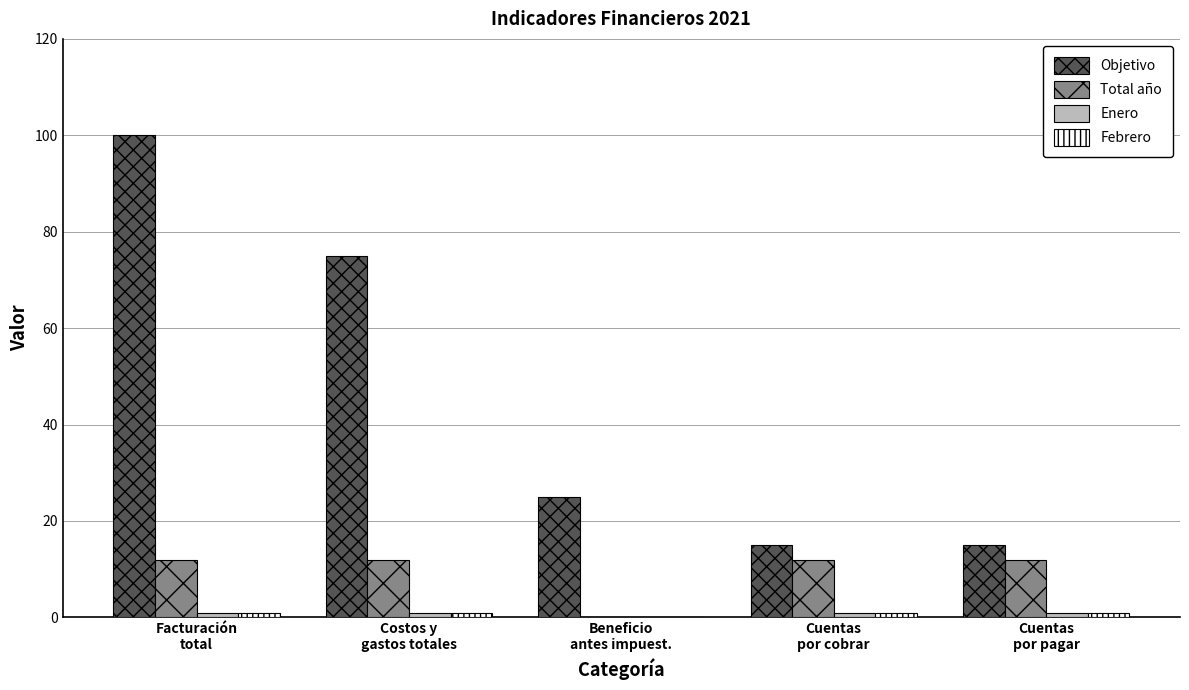

True or false: Objetivo has a value of 100 at Facturación
total.

True